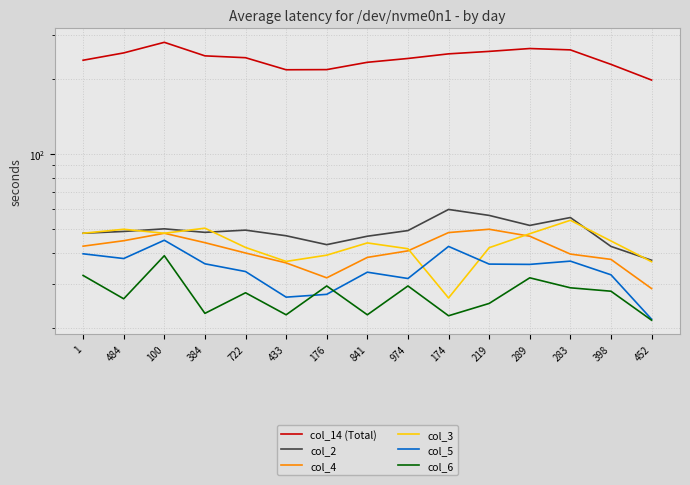

Where is col_6 nearest to the value 30?

176